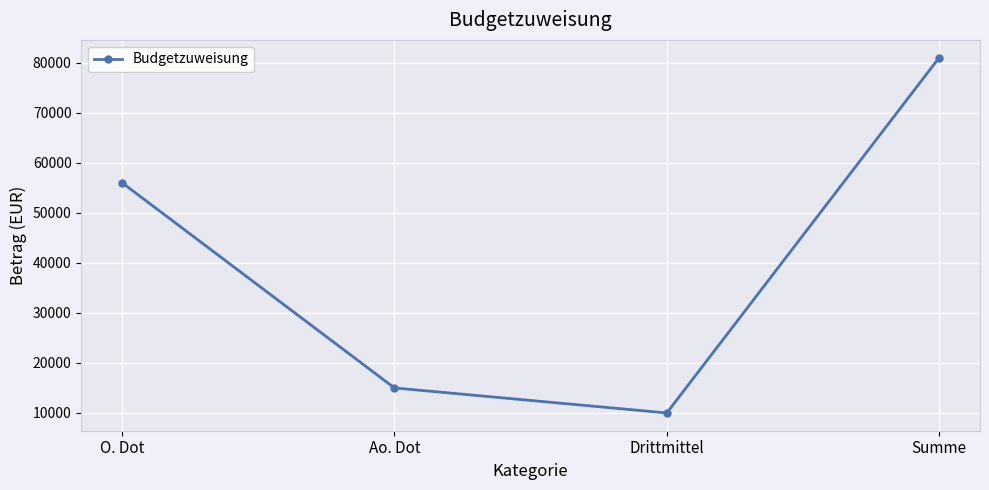

How many interior local valleys (lower than both neighbors) does the data have?

1